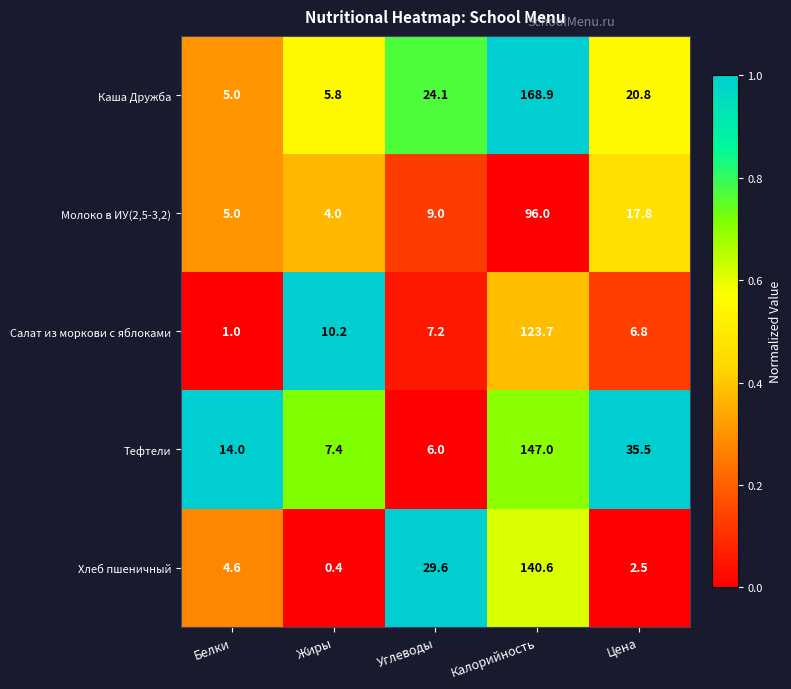

Which series has the widest spread of values?

Каша Дружба